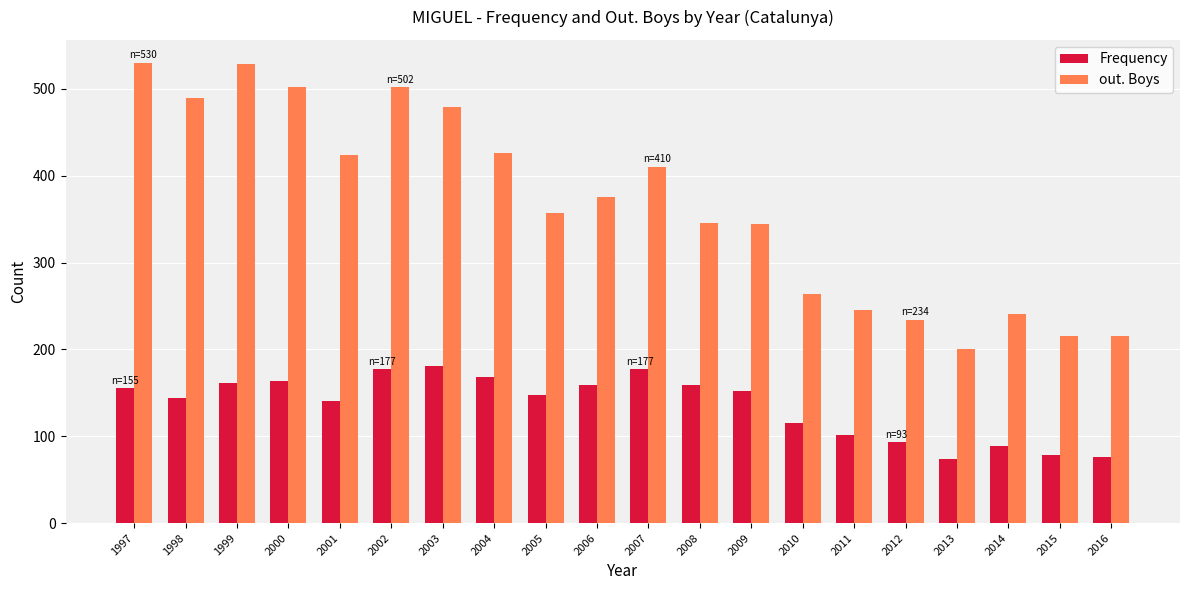

What is the maximum value shown in the chart?

530